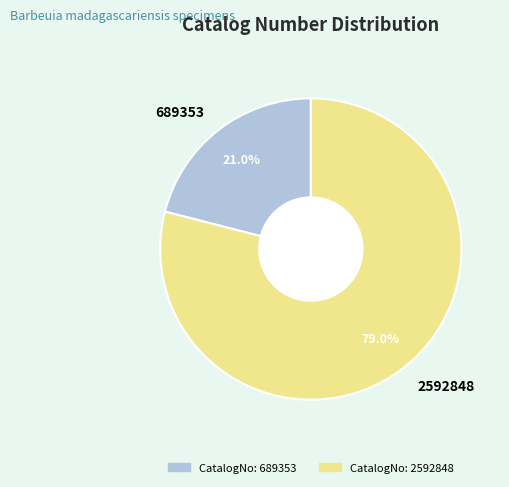

What is the ratio of the value at 2592848 to the value at 689353?

3.8